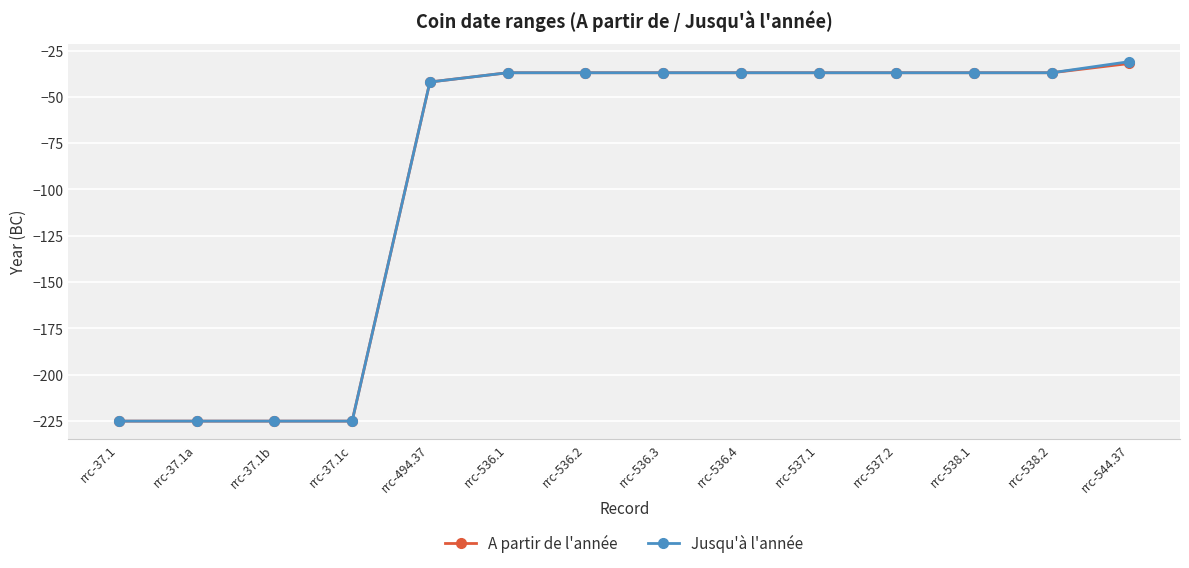

Read the A partir de l'année value at rrc-537.1.

-37